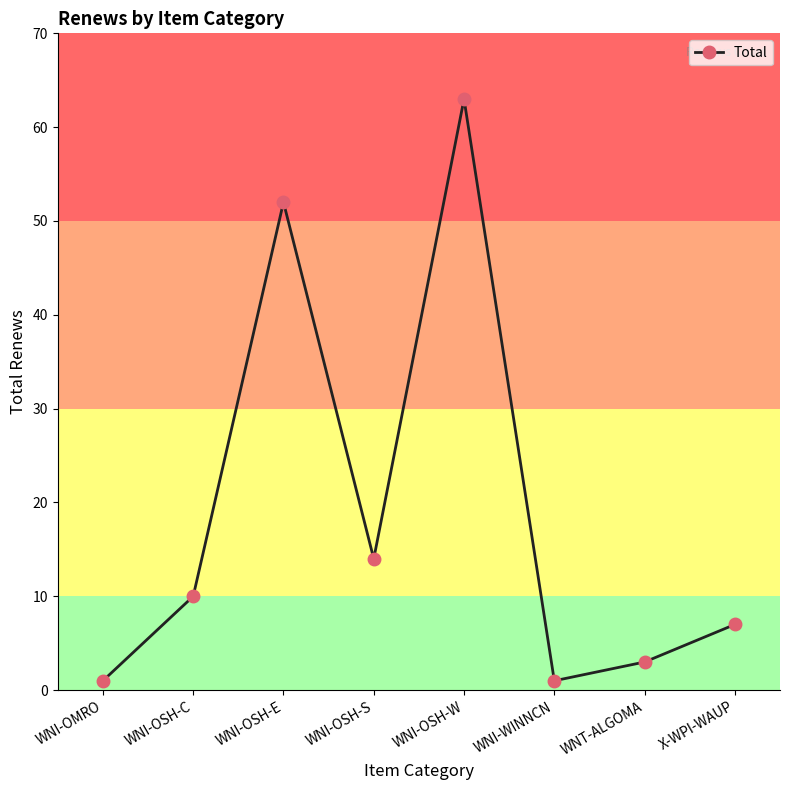

At which category does the data reach its first local valley?

WNI-OSH-S